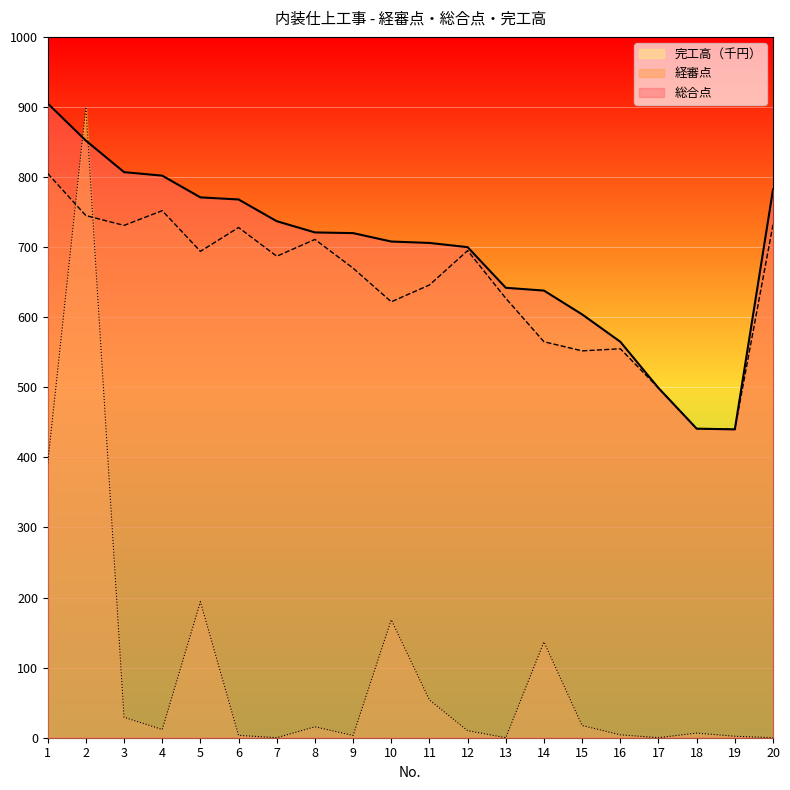

What is the difference between the maximum and second lowest values in the 完工高（千円） series?

900.0